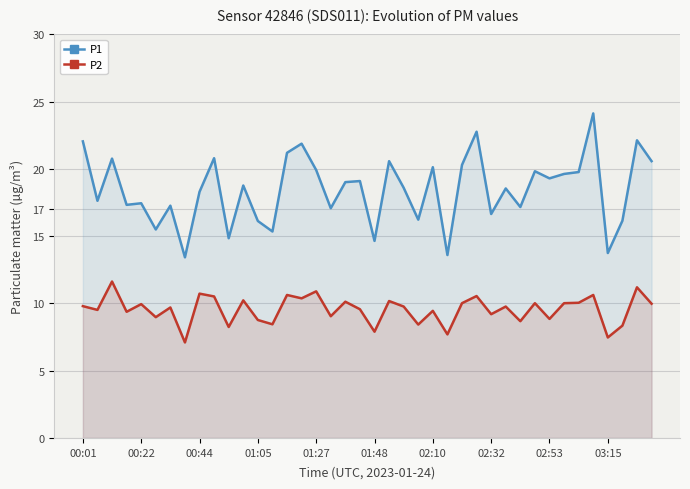

True or false: P2 and P1 cross at least once.

False